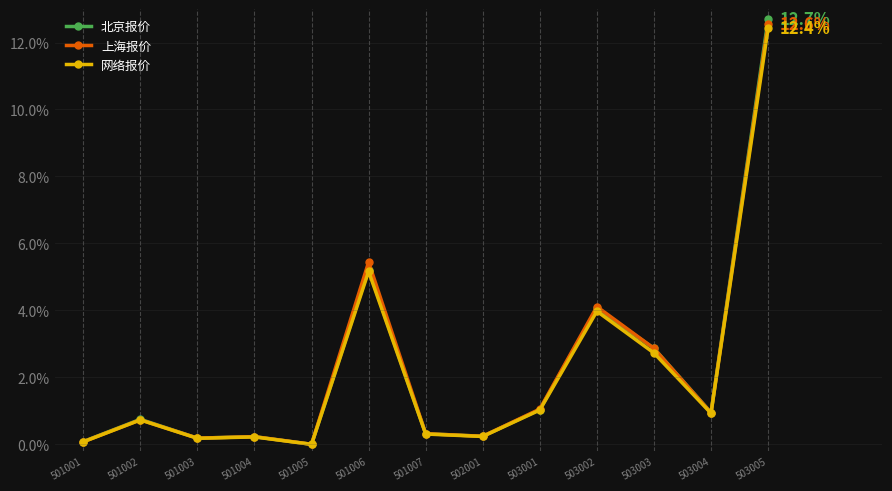

The value of 上海报价 at 502001 is 0.0. True or false?

False